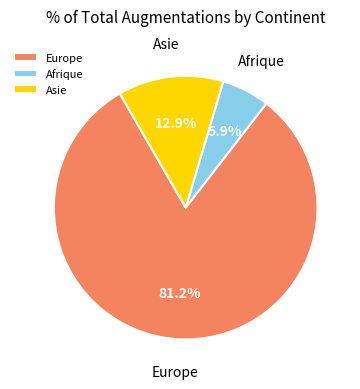

What percentage is NOT represented by Afrique?

94.1%